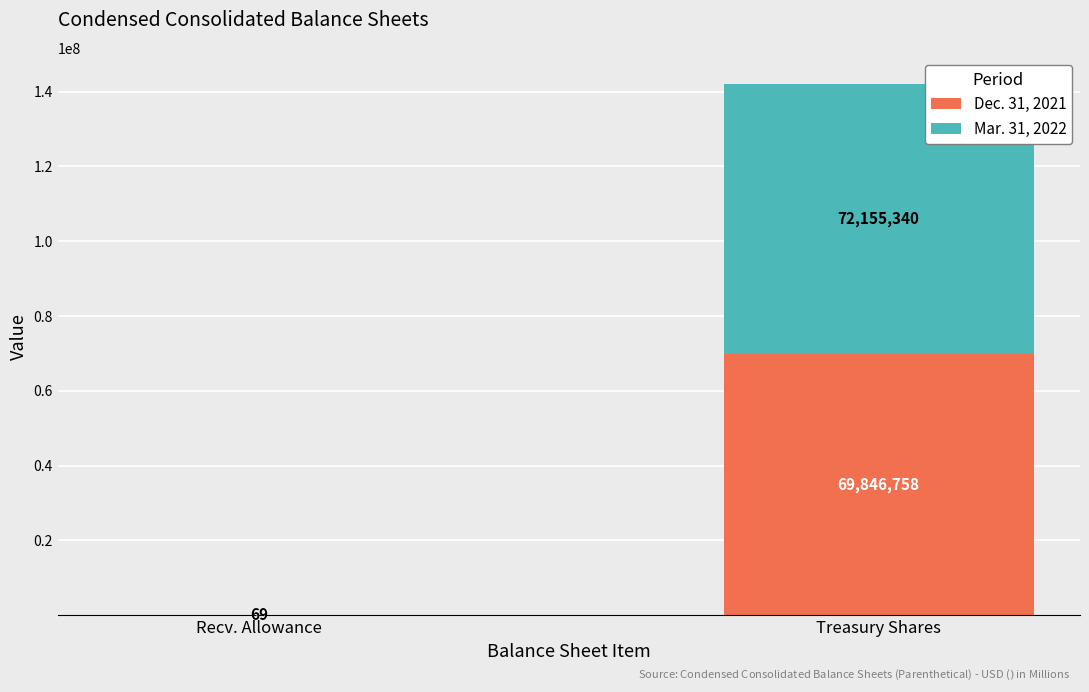

What is the highest value of the Dec. 31, 2021 series?

69846758